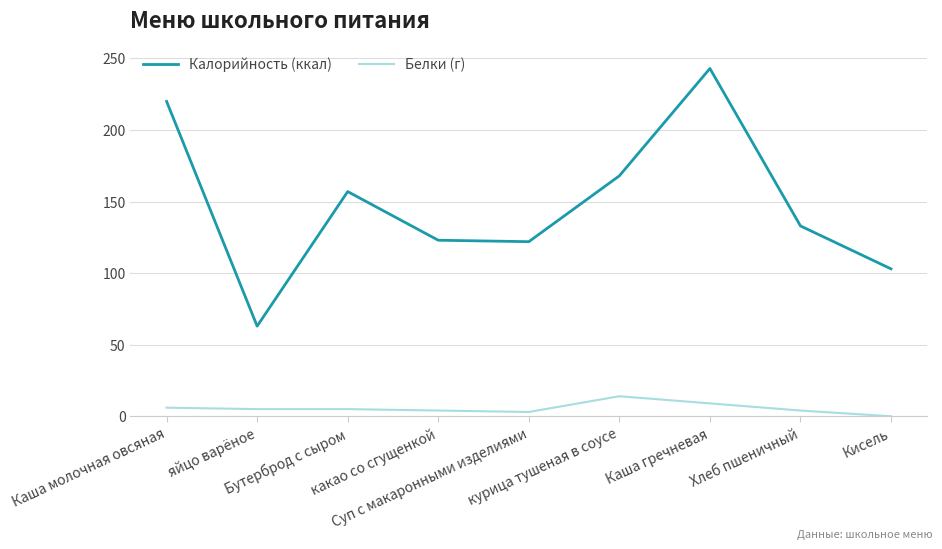

What is the sum of the Калорийность (ккал) values at Хлеб пшеничный and какао со сгущенкой?

256